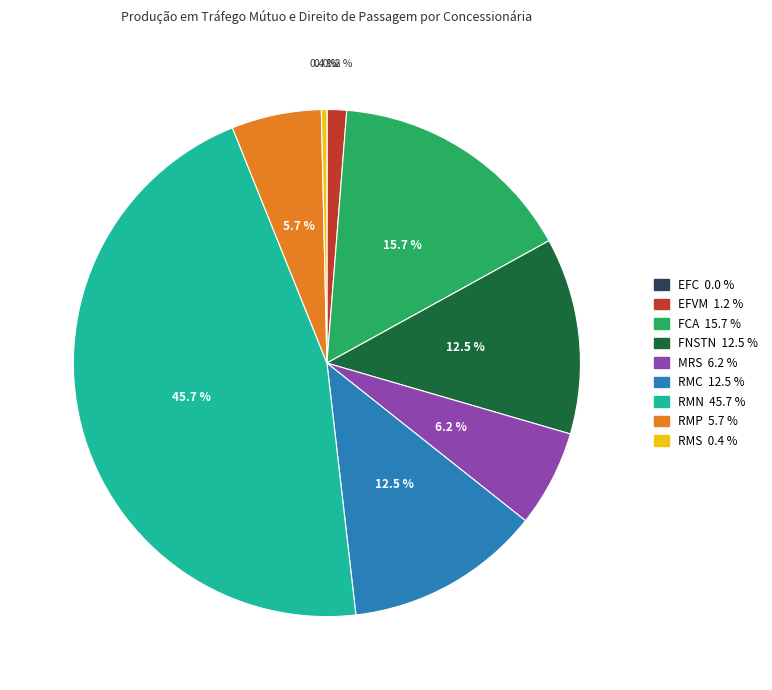

Does any single category account for the majority?

No